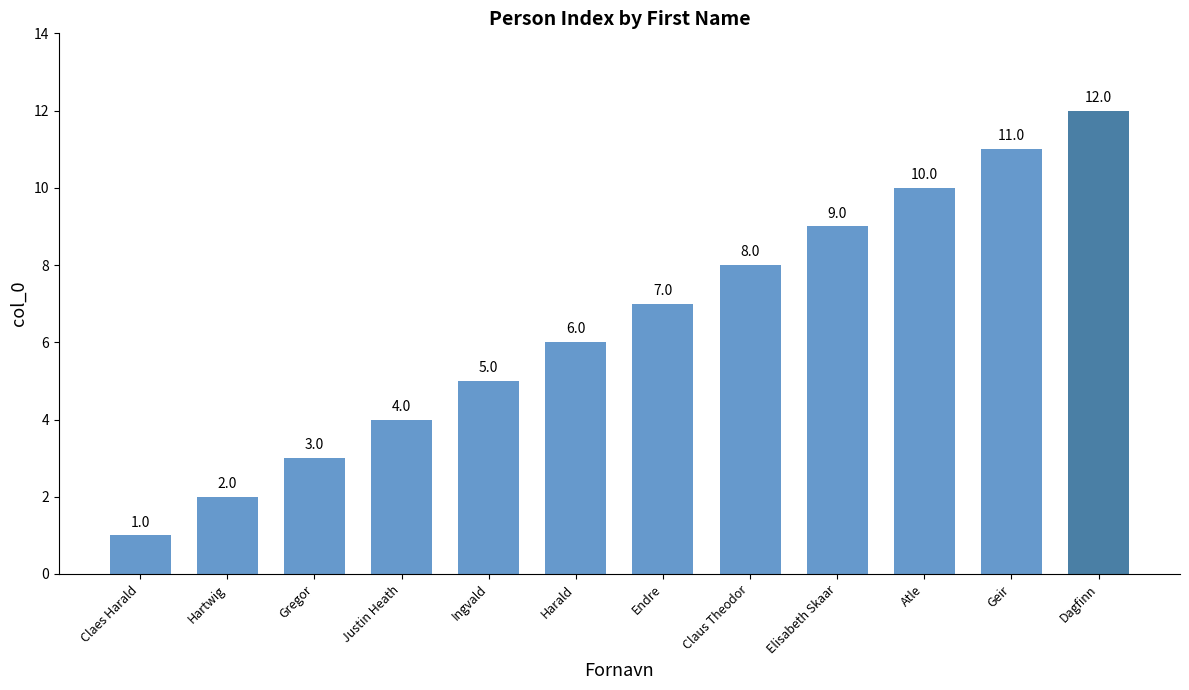

True or false: the data shows 7 at Geir.

False